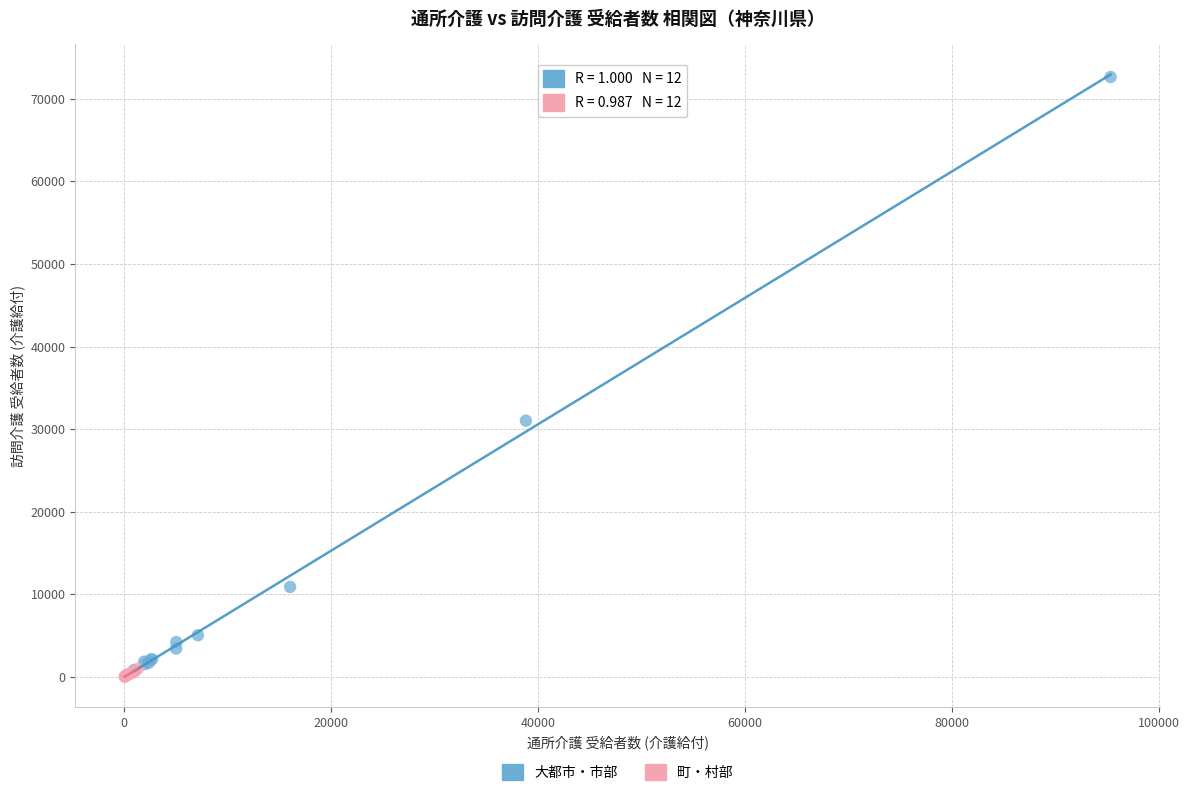

What are all the series names shown in the legend?

大都市・市部, 町・村部